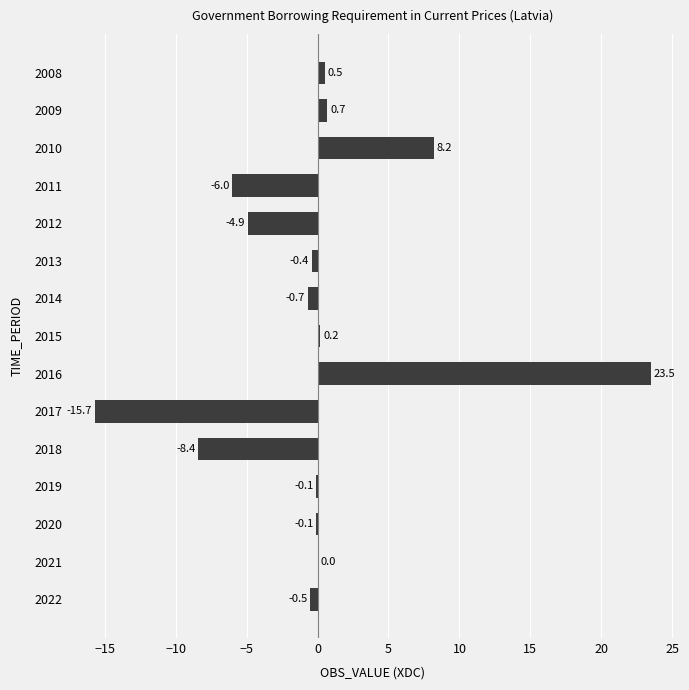

What is the maximum value shown in the chart?

23.5